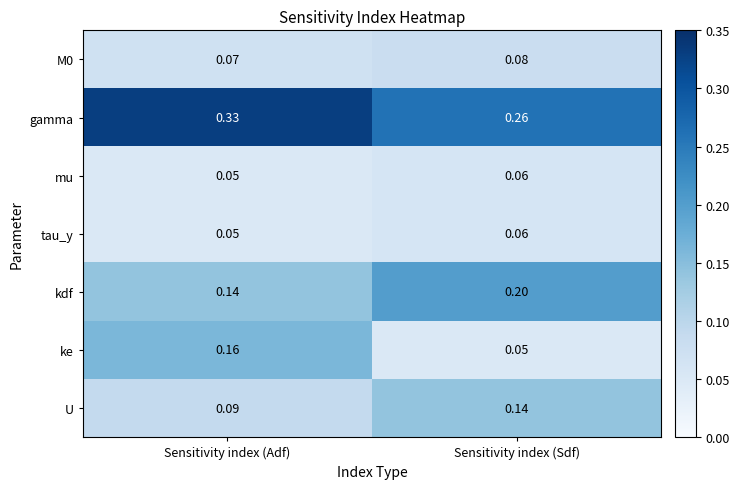

Between Sensitivity index (Adf) and Sensitivity index (Sdf), which series saw the biggest shift?

ke